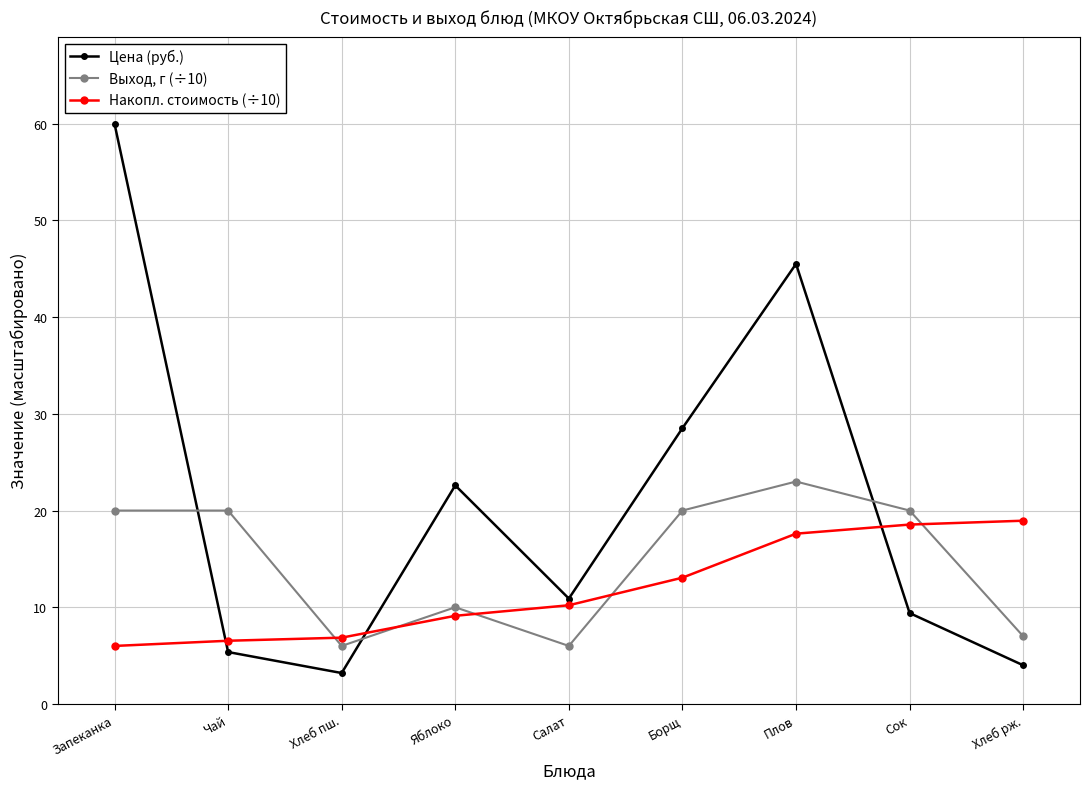

Does the chart display data point markers on the line(s)?

Yes